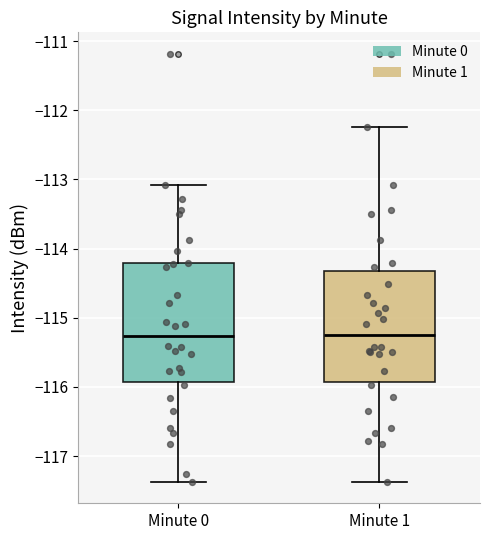

Reading left to right, transcribe this box plot: for each box, give where its median line is, the range the box spans, and where its two whiskers end, as read against the y-axis. The values are not printed on the chart, so give them approximately, as read against the axis.

Minute 0: median -115.3, box -115.9 to -114.2, whiskers -117.4 to -113.1
Minute 1: median -115.3, box -115.9 to -114.3, whiskers -117.4 to -112.2